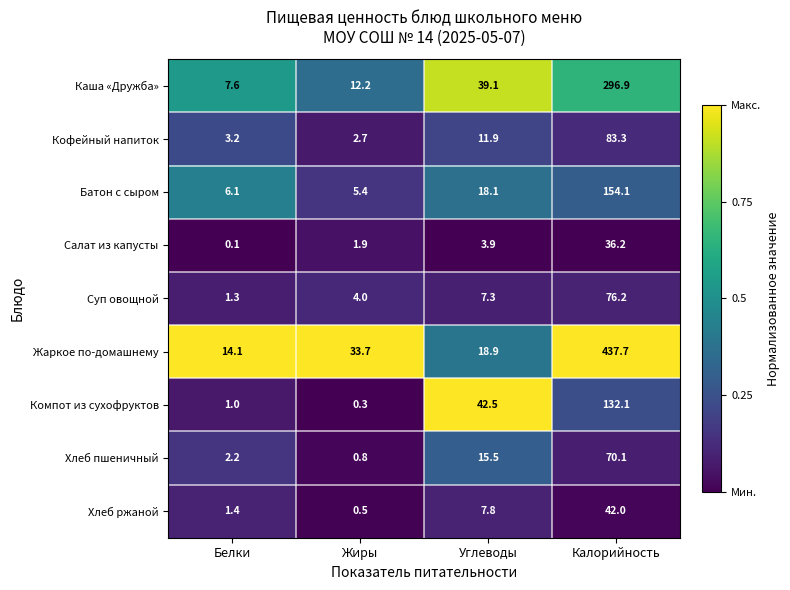

What is the difference between the maximum and minimum values in the Батон с сыром series?

148.7